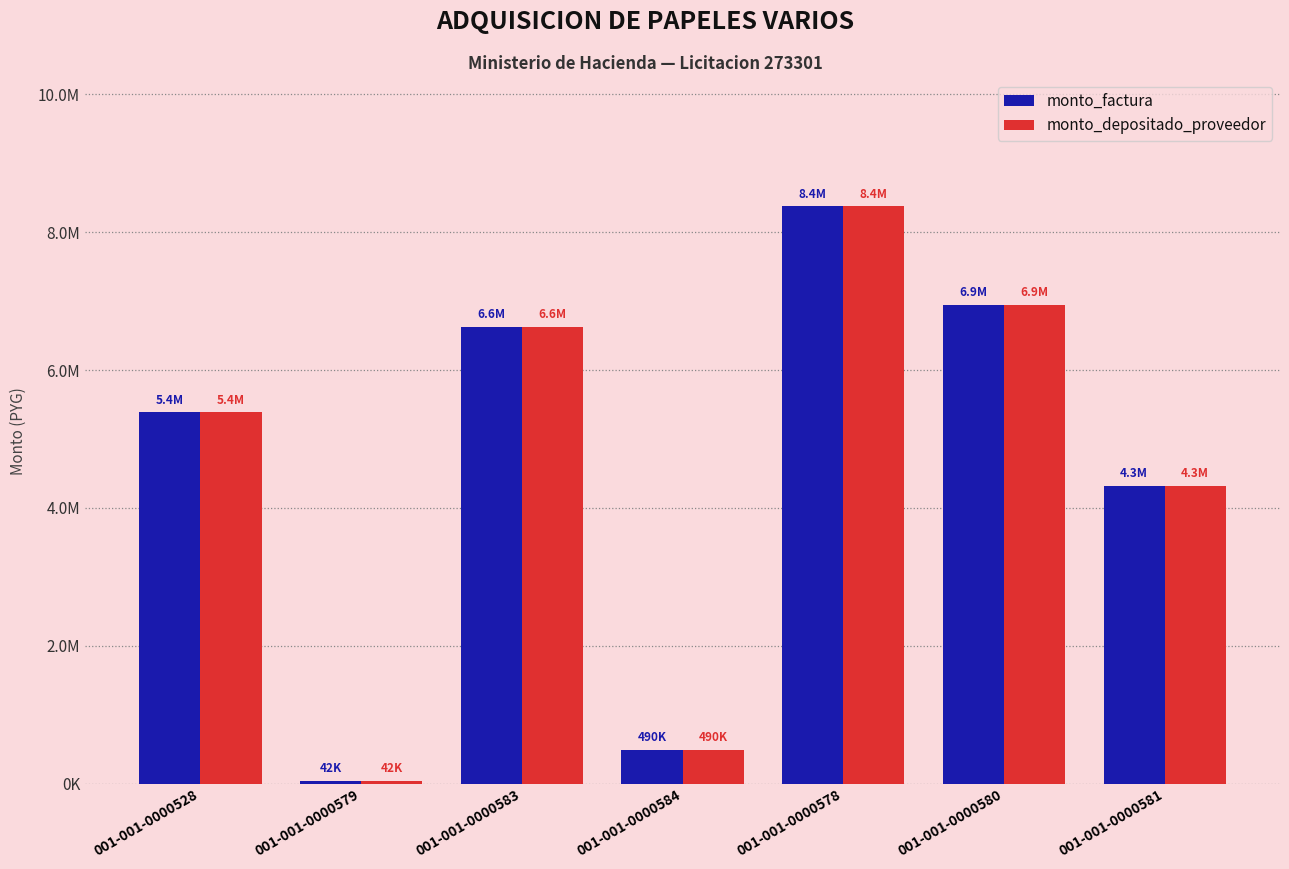

What are all the series names shown in the legend?

monto_factura, monto_depositado_proveedor